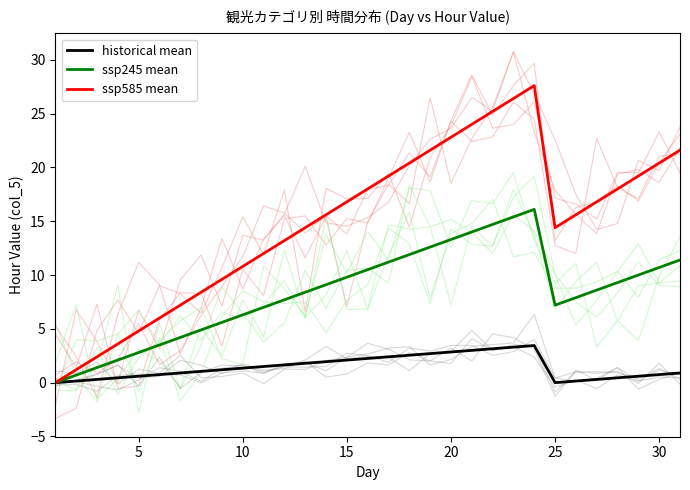

True or false: ssp245 mean and ssp585 mean cross at least once.

False